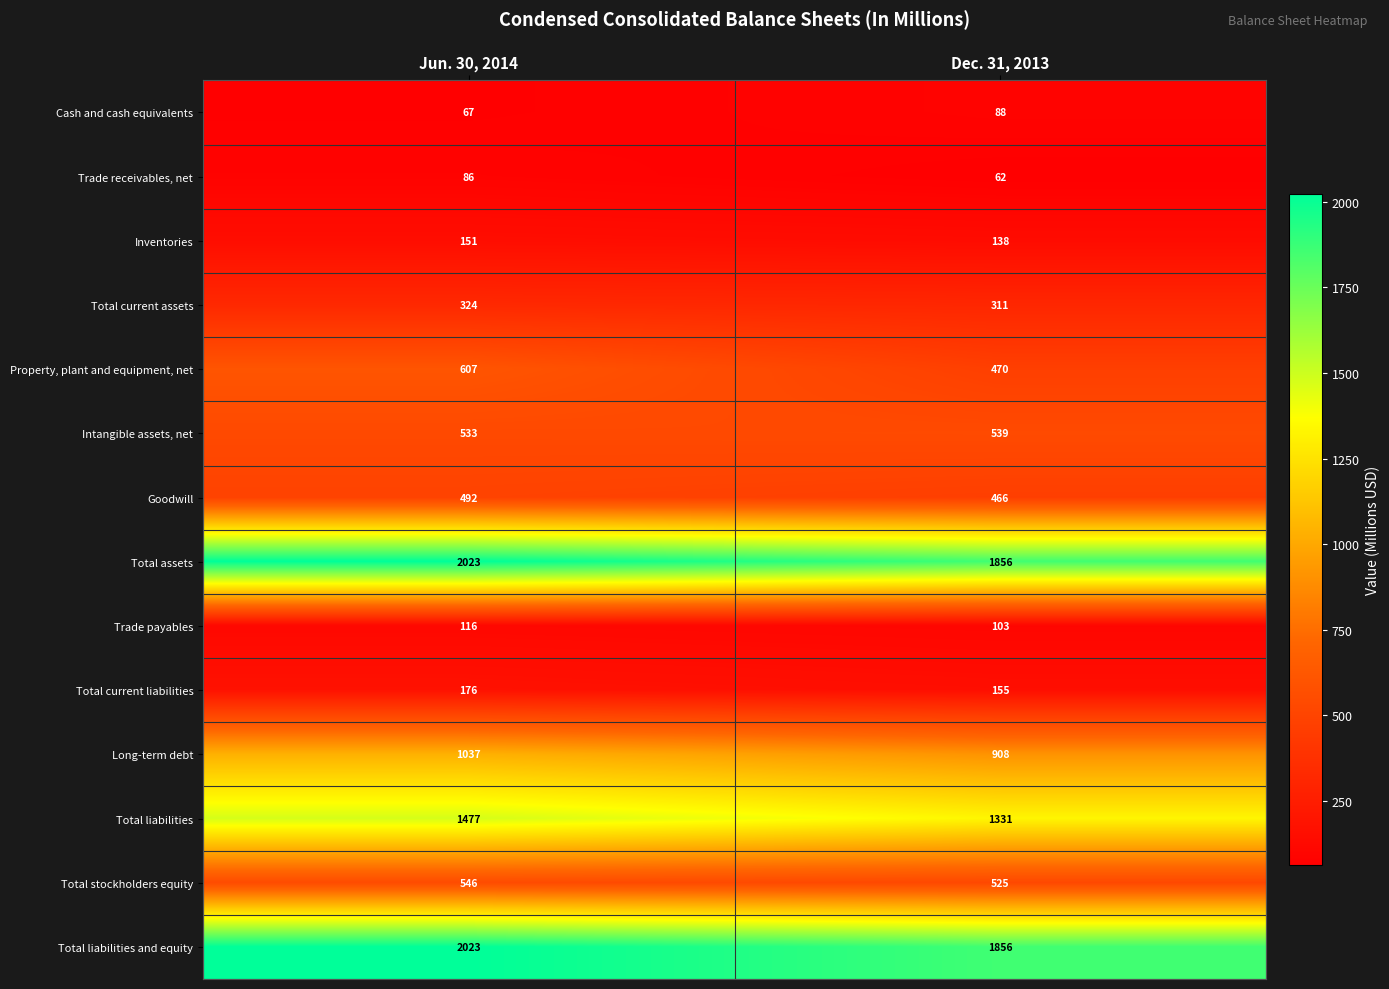

What is the difference between the maximum and minimum values in the Inventories series?

13